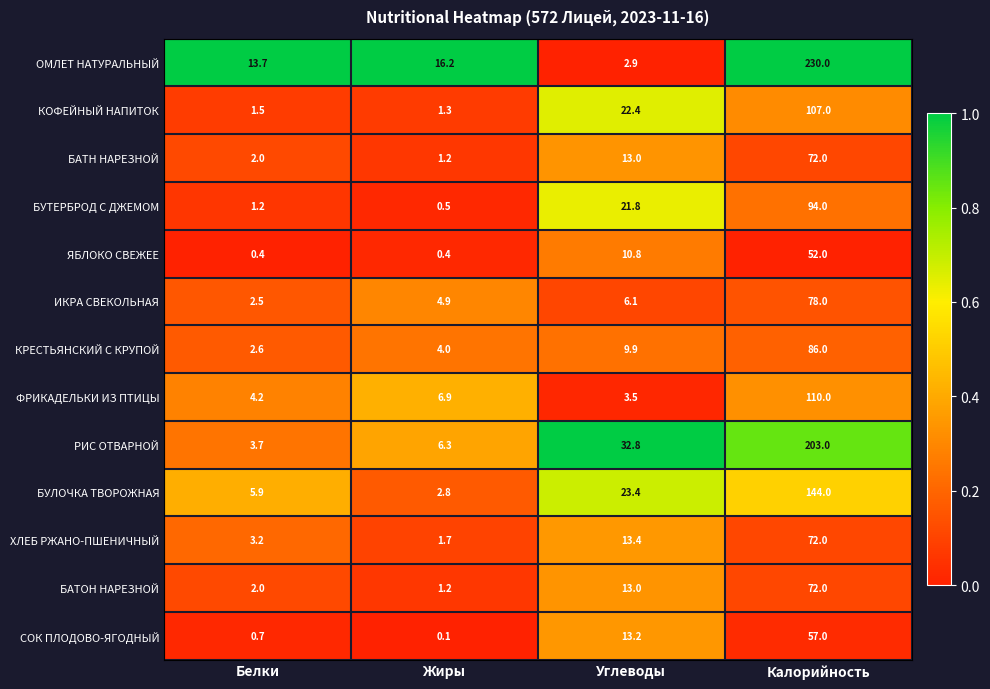

Is the value of БУТЕРБРОД С ДЖЕМОМ at Жиры greater than the value of ФРИКАДЕЛЬКИ ИЗ ПТИЦЫ at Углеводы?

No